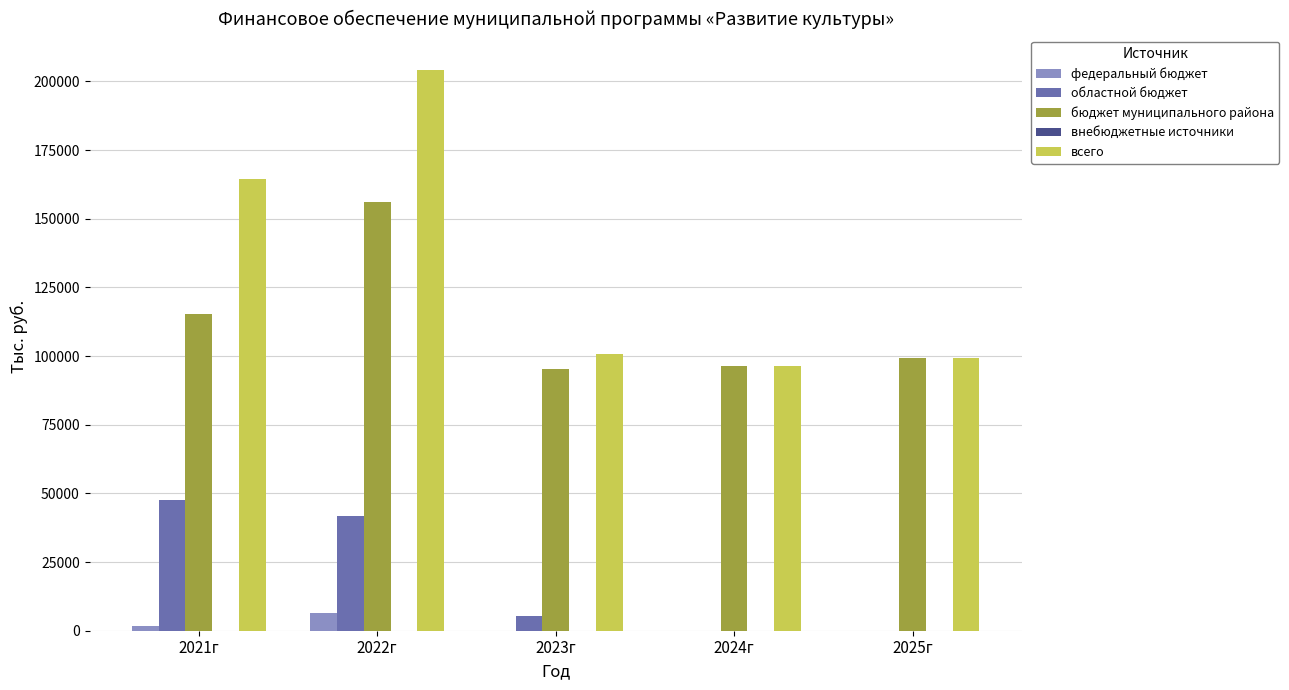

Are the bars grouped side by side (vs. stacked)?

Yes